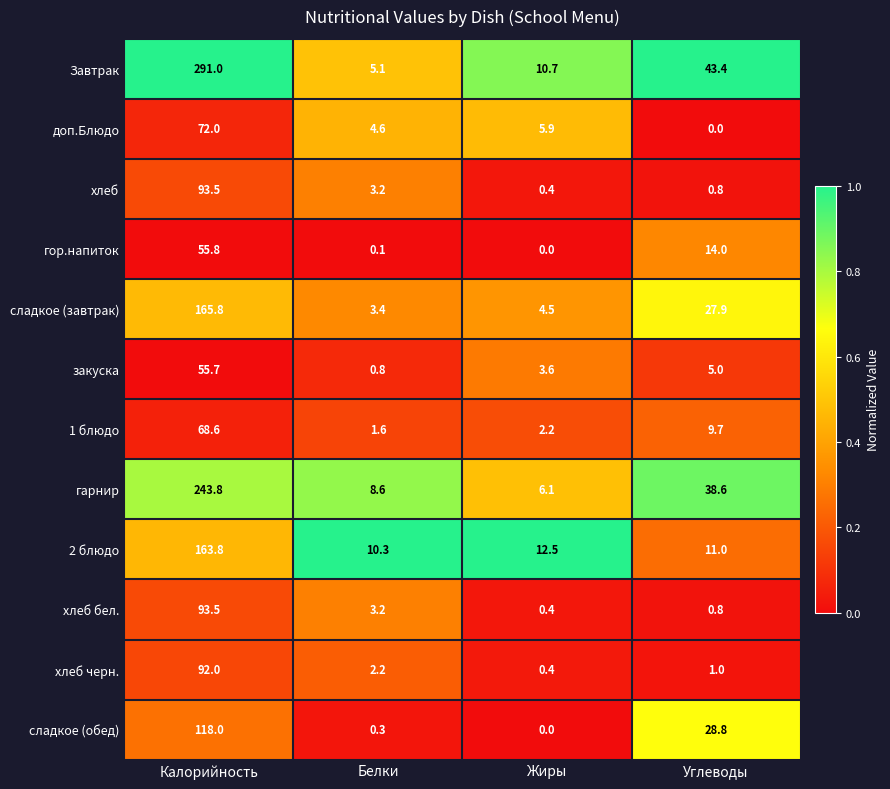

What is the difference between the highest and lowest values at Калорийность?

235.3